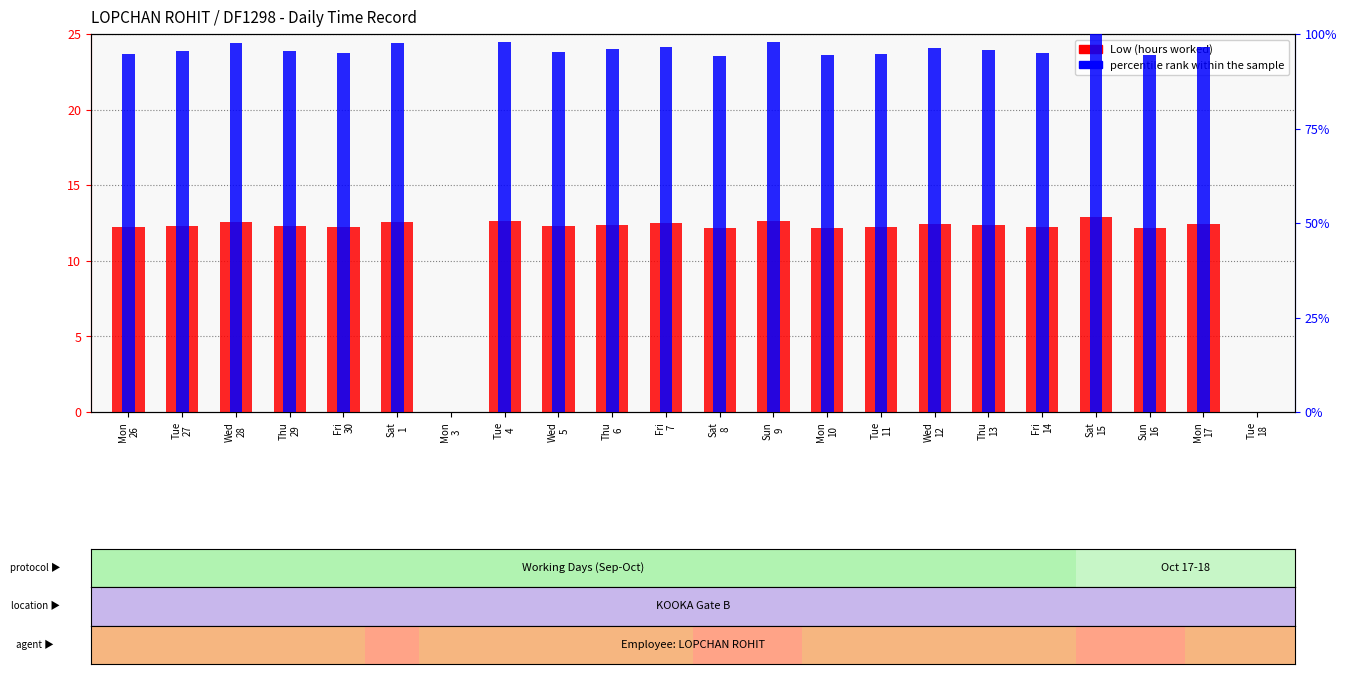

What is the maximum value shown in the chart?

100.0